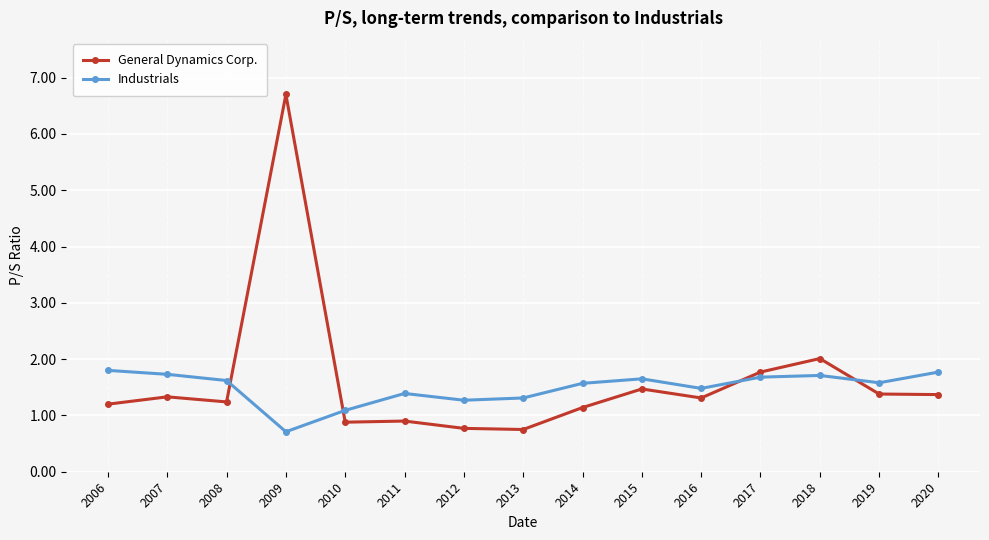

At 2012, list the series in order from largest to smallest.

Industrials, General Dynamics Corp.